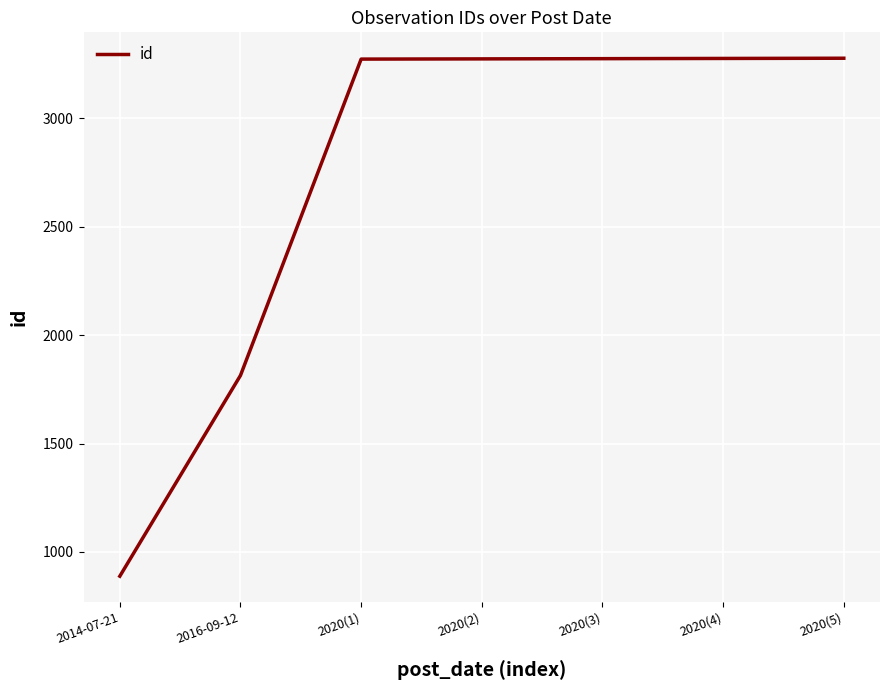

How many values are below 3274?

3